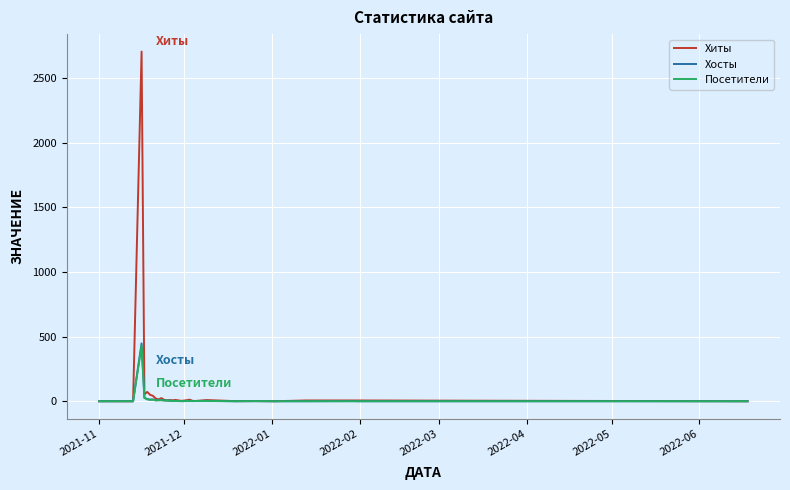

What is the greatest value displayed?

2704